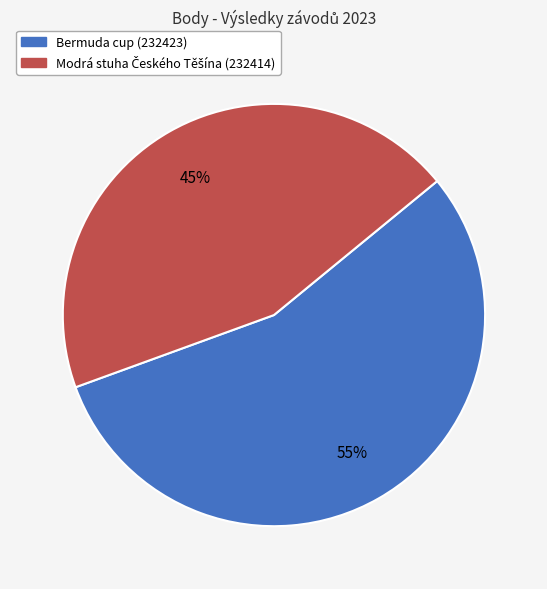

Is it true that Bermuda cup (232423) is 55% of the pie?

True